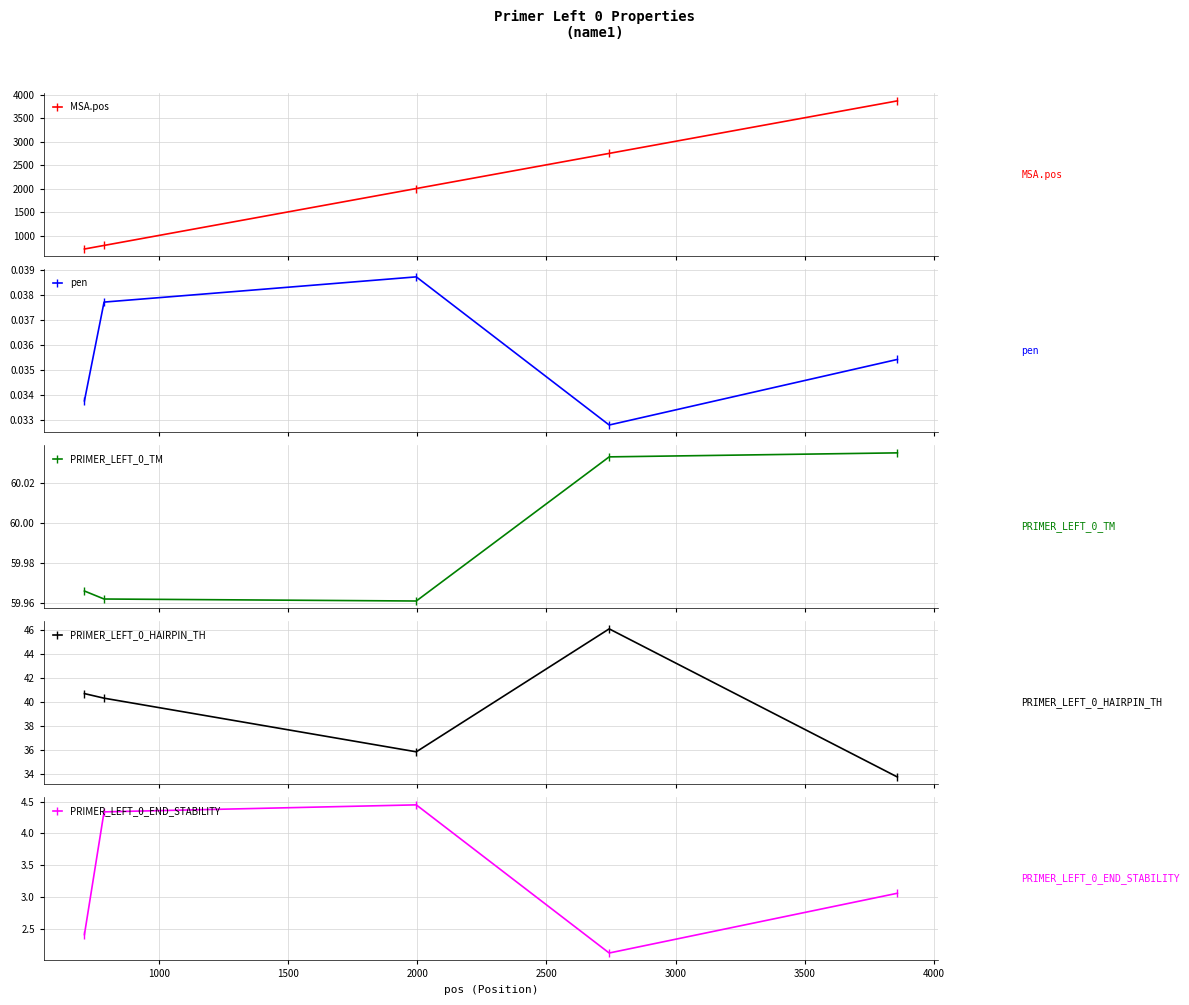

What is the value of the MSA.pos point at the 3rd from the left?

2003